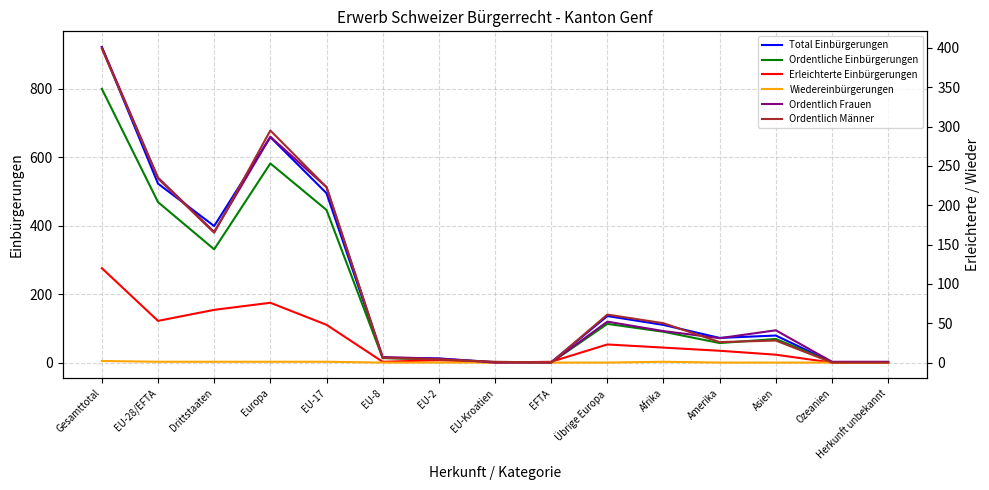

At which label is Erleichterte Einbürgerungen closest to 60?

EU-28/EFTA